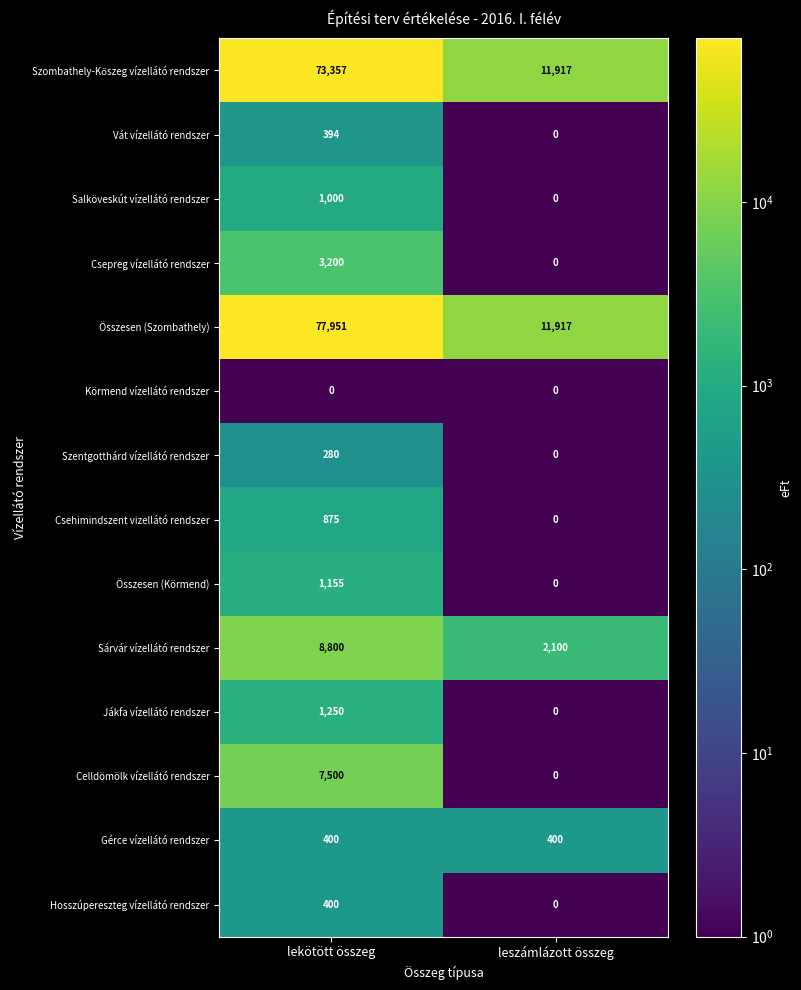

Which series changed the most between lekötött összeg and leszámlázott összeg?

Összesen (Szombathely)